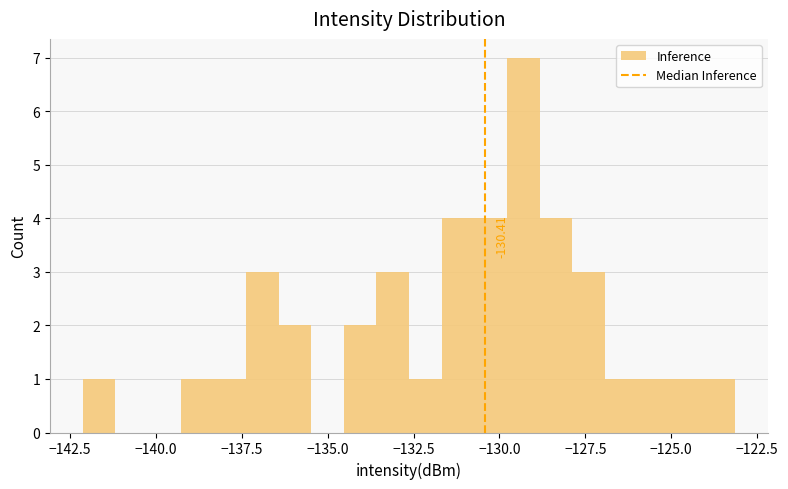

Around what value on the x-axis is the tallest bar? Give the approximate position of its centre, as read against the axis.

-129.5